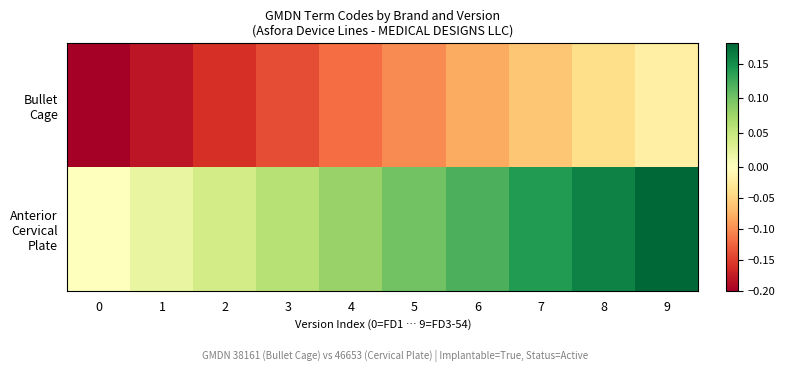

Rank the series by their maximum value, from highest to lowest.

Anterior Cervical Plate, Bullet Cage